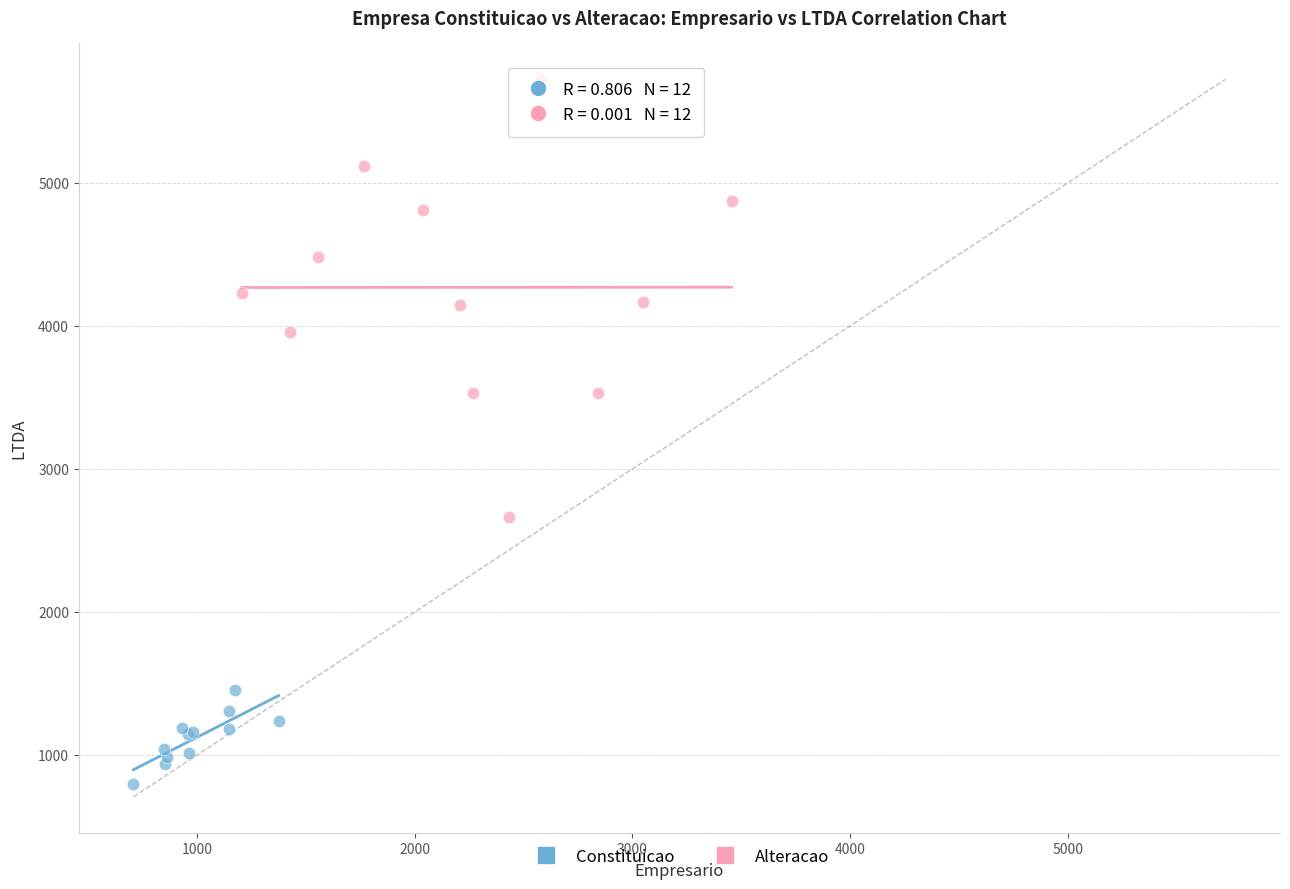

Which series reaches the maximum Y coordinate?

Alteracao